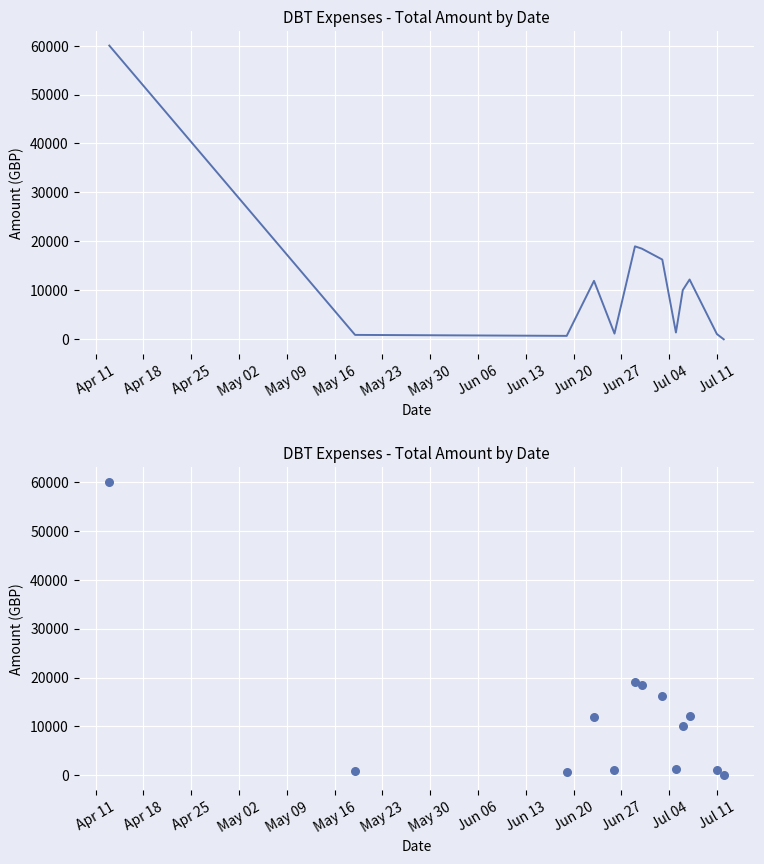

Between May 02 and Jul 04, which is larger?

May 02